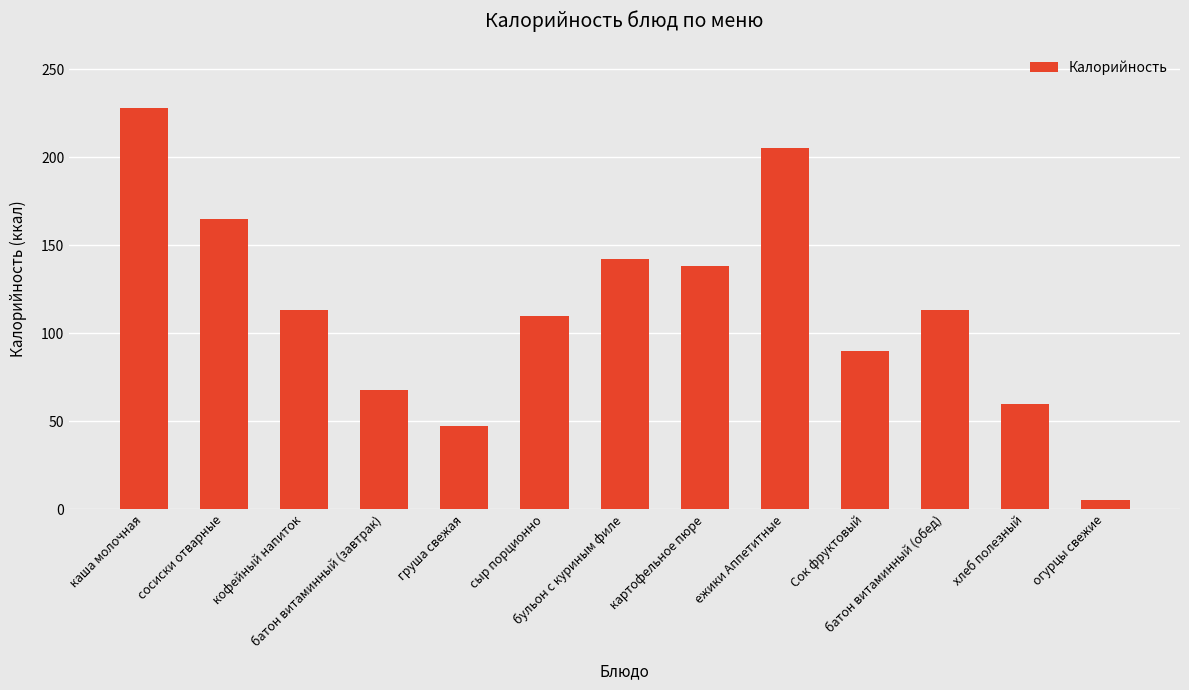

Count the number of data series in this chart.

1